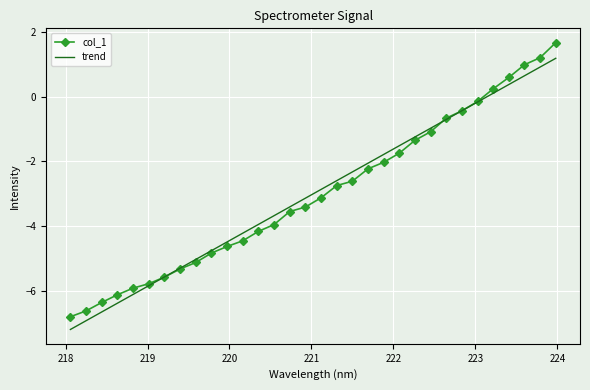

Which series has the largest range (max minus min)?

col_1